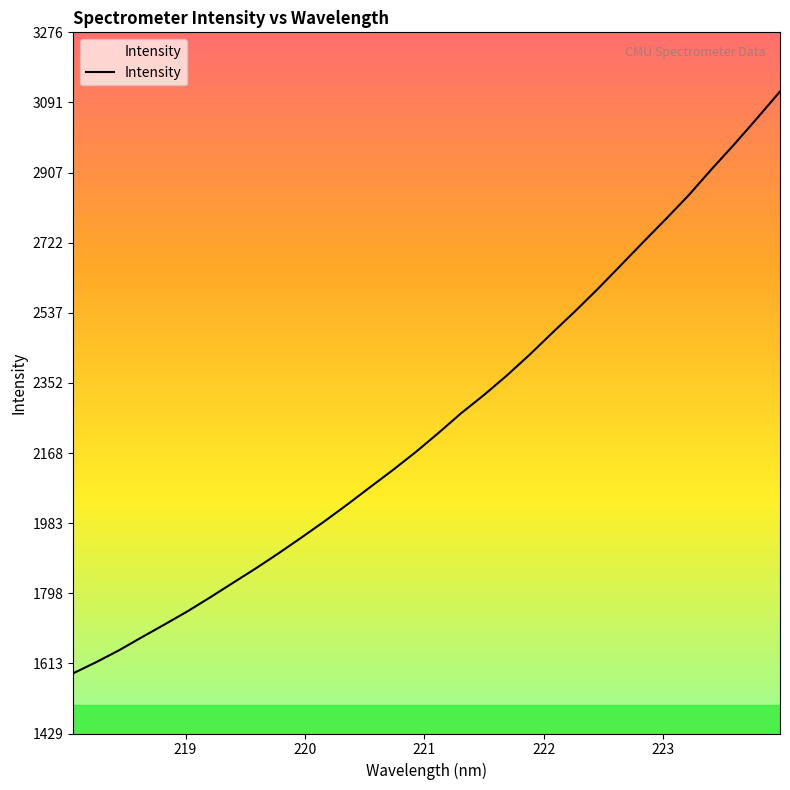

What is the ratio of the value at 222.263 to the value at 221.8812?

1.0